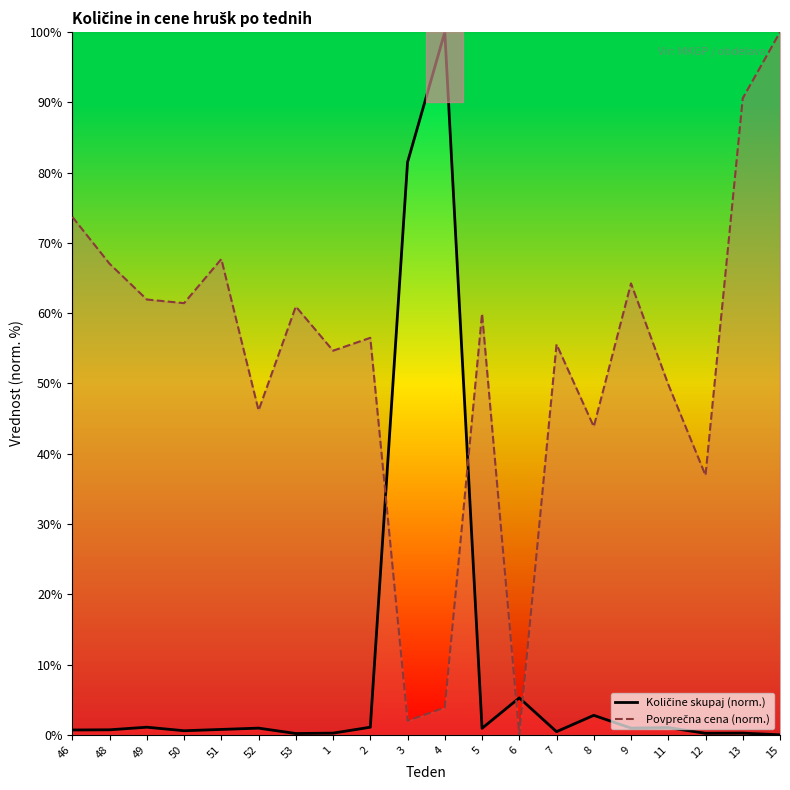

What position from the left is 9?

16